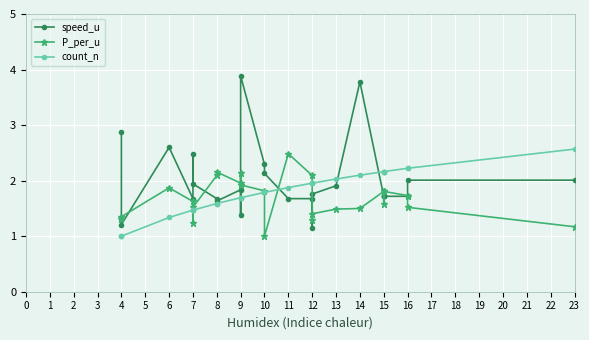

Which series ends up on top after the final intersection of P_per_u and count_n?

count_n